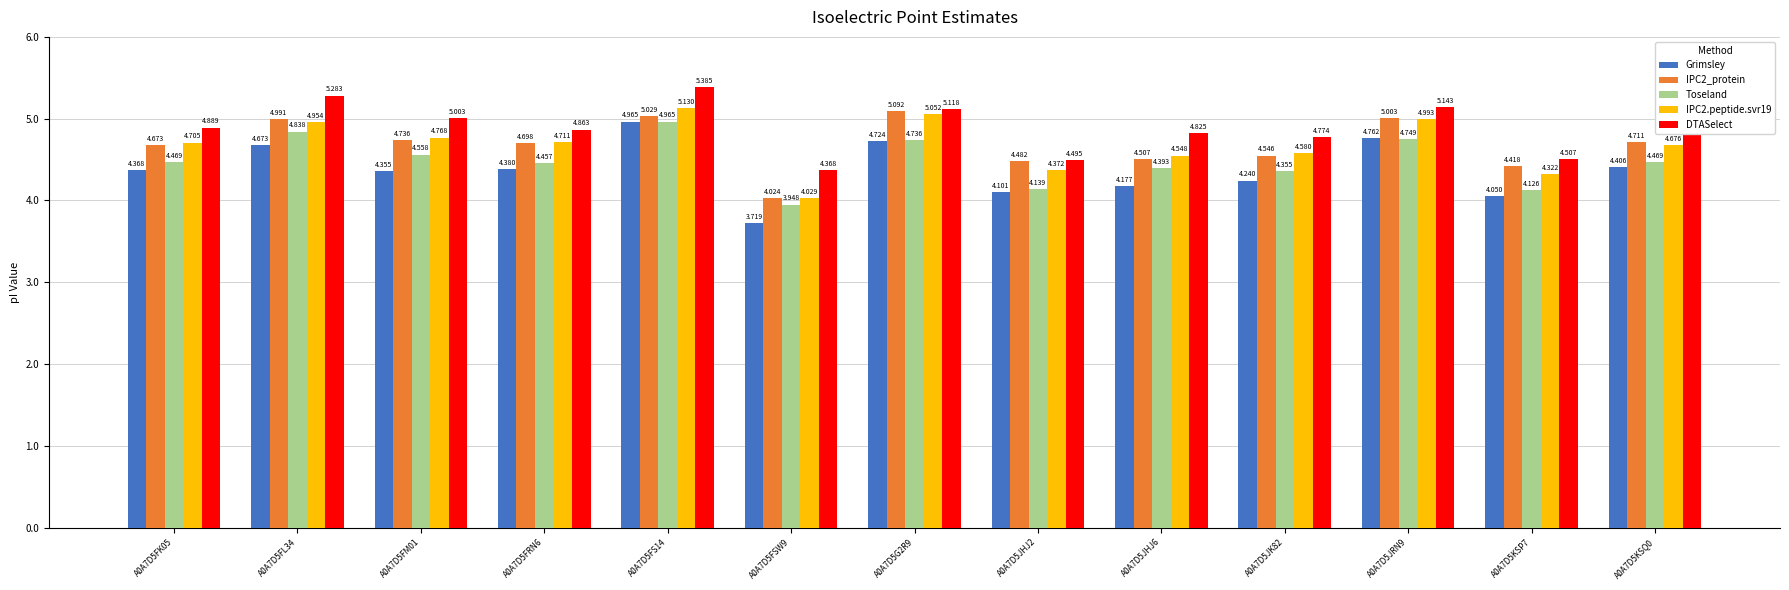

Which series has the largest total across all categories?

DTASelect